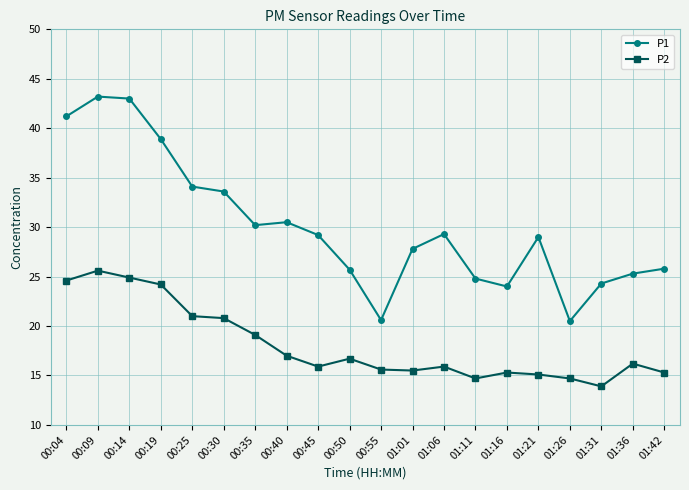

What is the average value of the P2 series?

18.1